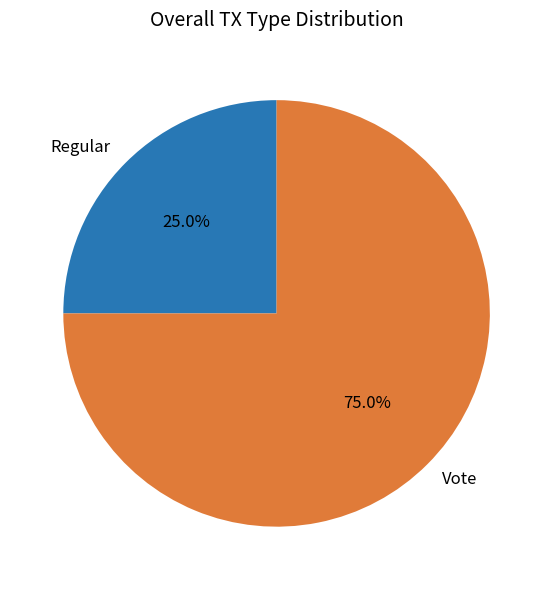

What is the total percentage of Vote and Regular?

100.0%